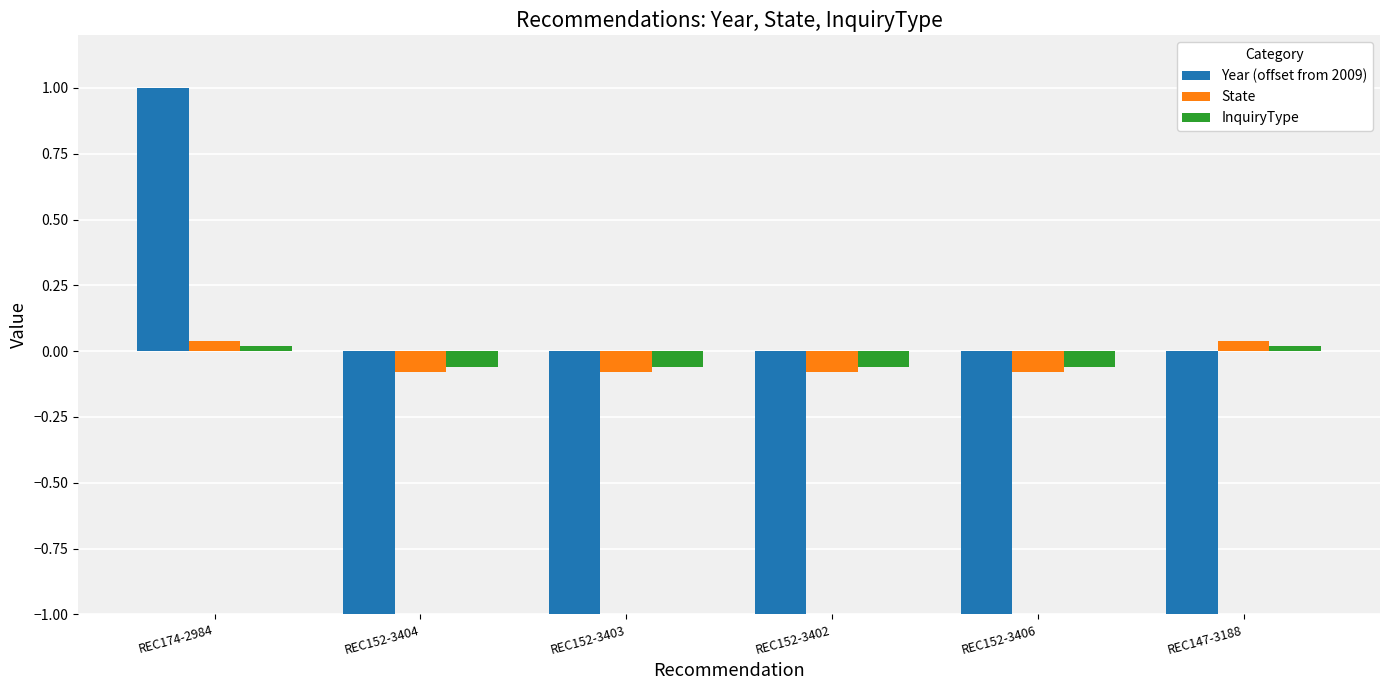

Rank the series by their maximum value, from lowest to highest.

InquiryType, State, Year (offset from 2009)